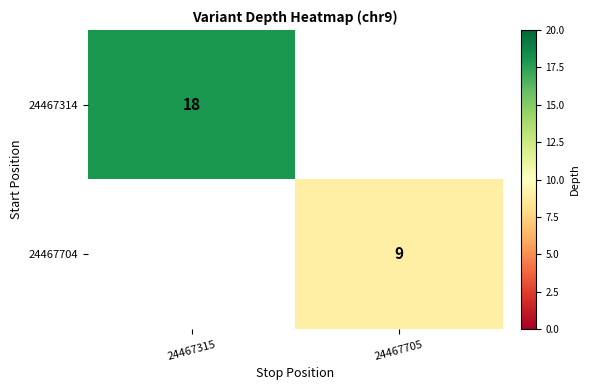

The 24467314 series shows 5.3 at 24467315. True or false?

False